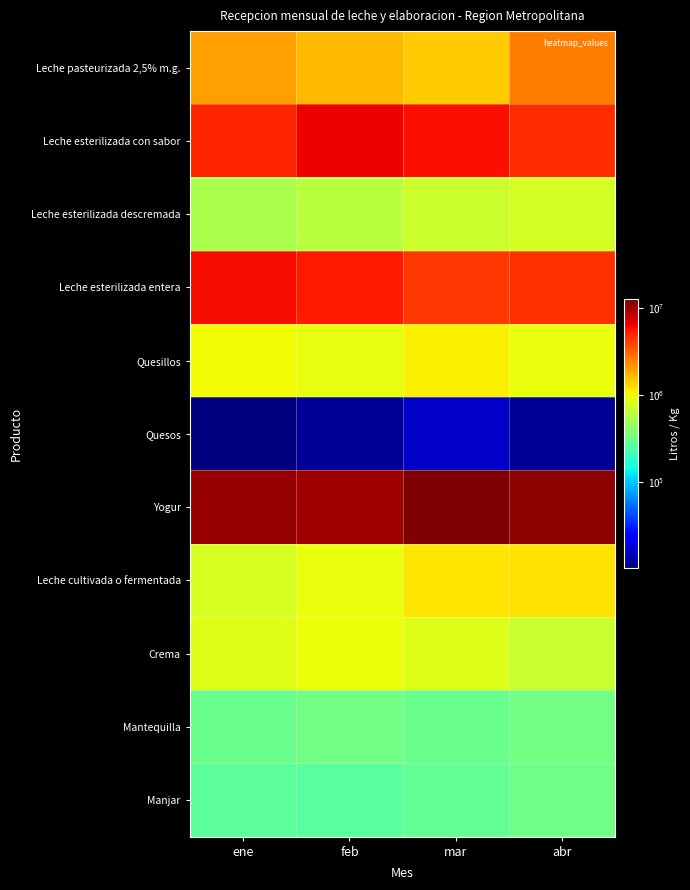

Reading left to right, what are all the values shown in this chart?

Leche pasteurizada 2,5% m.g.: ene=1950020	feb=1644100	mar=1417100	abr=2573350
Leche esterilizada con sabor: ene=5029115	feb=6308203	mar=5902120	abr=4688689
Leche esterilizada descremada: ene=529810	feb=604480	mar=707770	abr=769690
Leche esterilizada entera: ene=6070810	feb=5340320	mar=4362010	abr=4621130
Quesillos: ene=981547	feb=905922	mar=1064469	abr=928558
Quesos: ene=10061	feb=11833	mar=16071	abr=11802
Yogur: ene=10913877	feb=10256118	mar=12615398	abr=11440932
Leche cultivada o fermentada: ene=798060	feb=924140	mar=1166810	abr=1184890
Crema: ene=825662	feb=963596	mar=843259	abr=680944
Mantequilla: ene=304821	feb=331359	mar=309264	abr=329468
Manjar: ene=276480	feb=269580	mar=293050	abr=319320